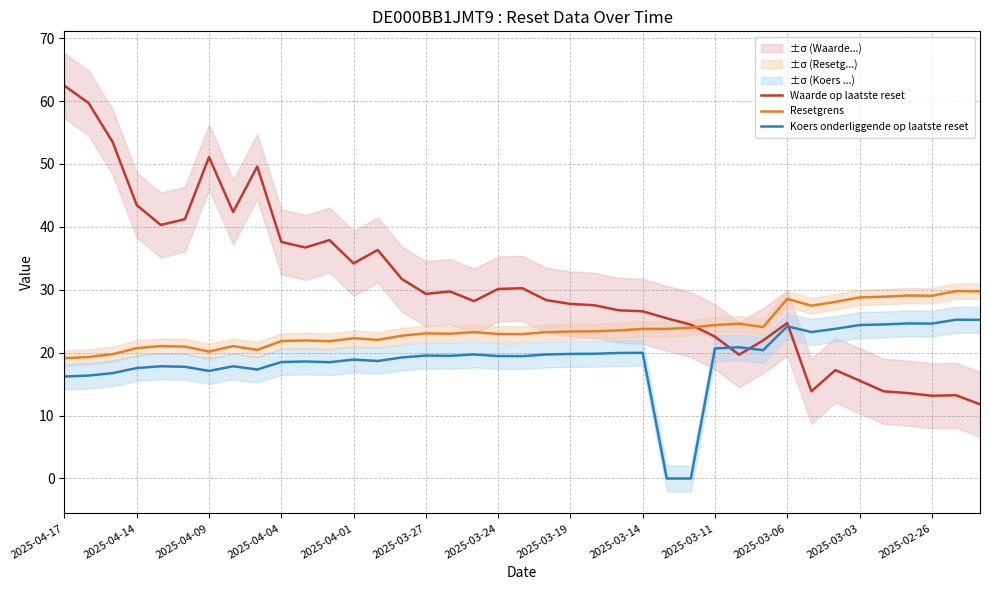

At which category is the sum across all series the highest?

2025-04-17